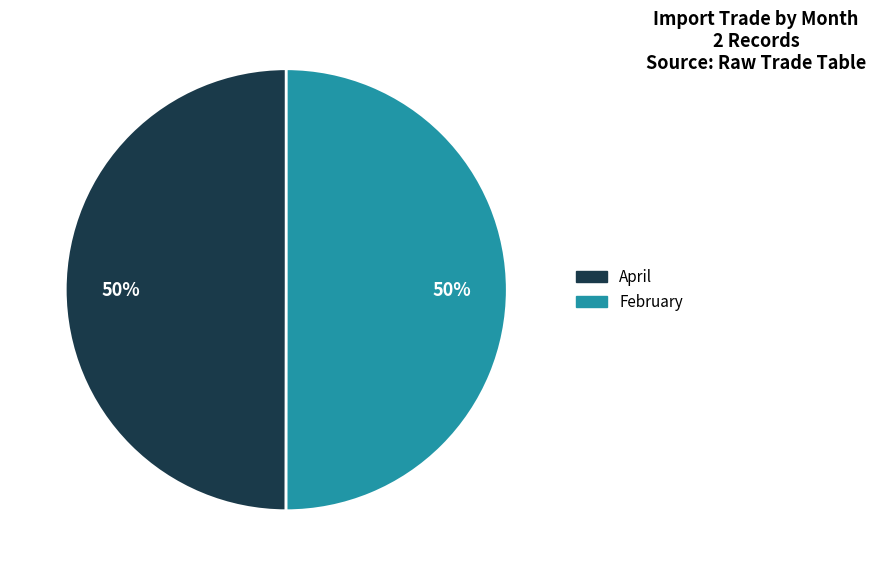

Approximately how many times larger is the value at April compared to February?

1.0